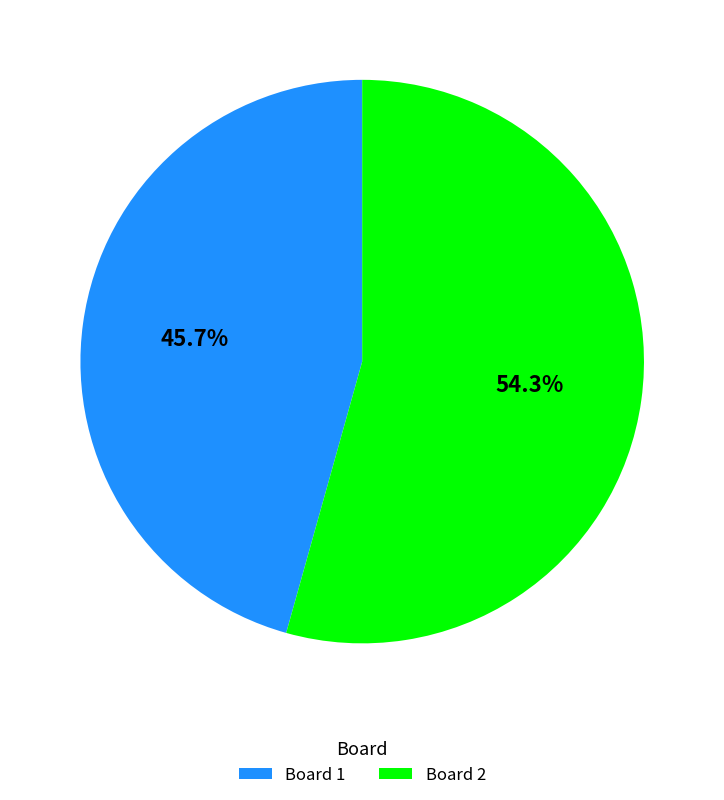

Count the number of slices in the pie.

2